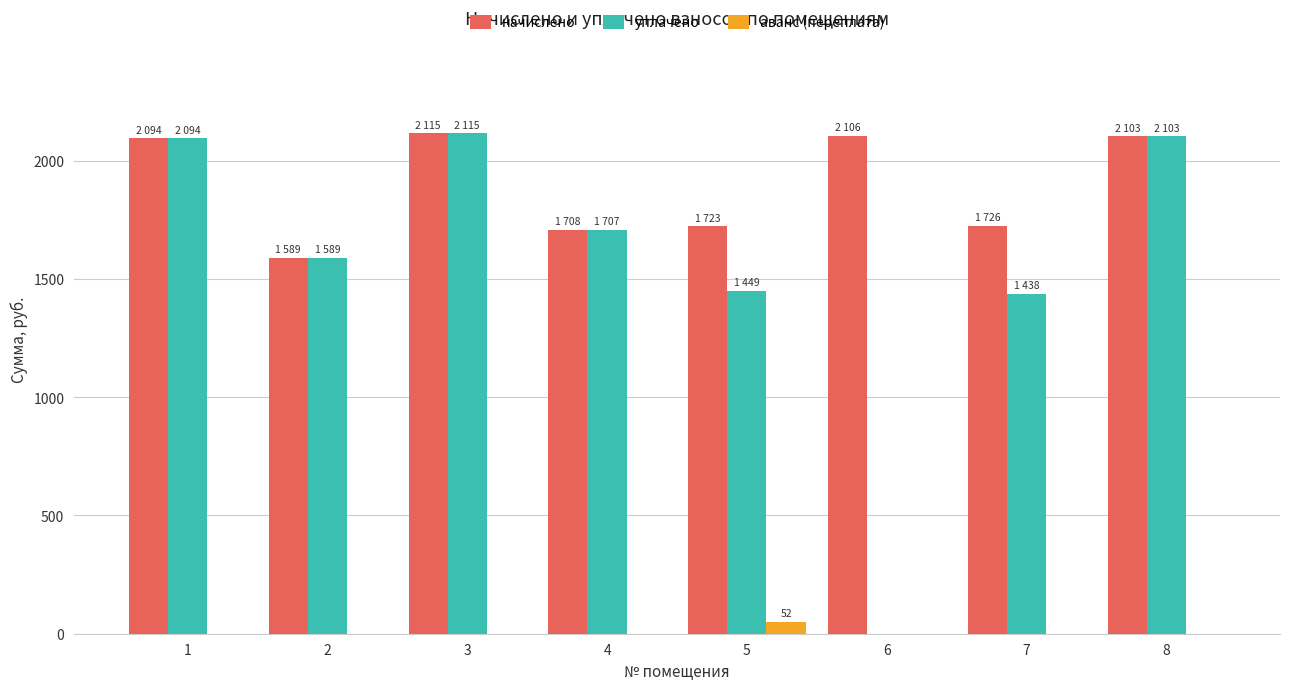

Is the value of уплачено at 2 greater than the value of аванс (переплата) at 7?

Yes